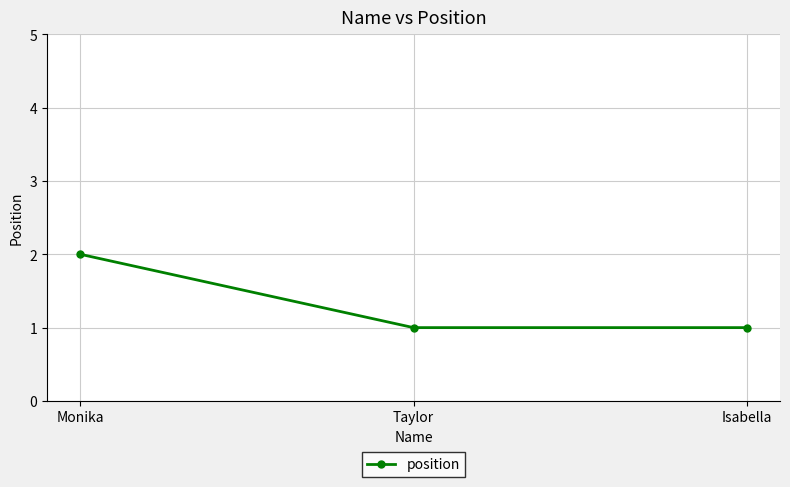

What is the average value?

1